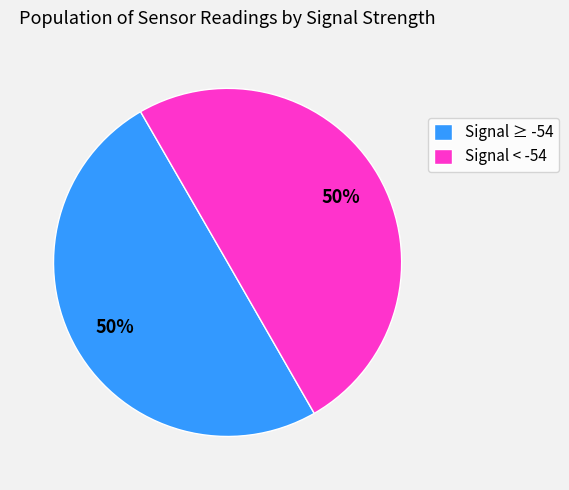

Combined, do Signal ≥ -54 and Signal < -54 account for over 50%?

Yes